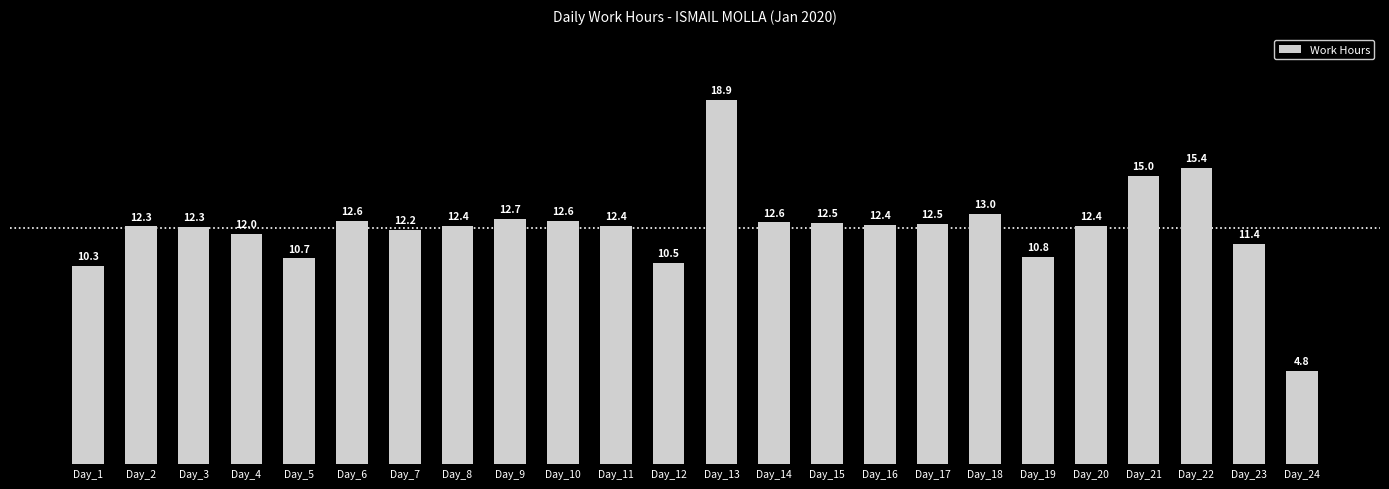

Approximately how many times larger is the value at Day_21 compared to Day_15?

1.2